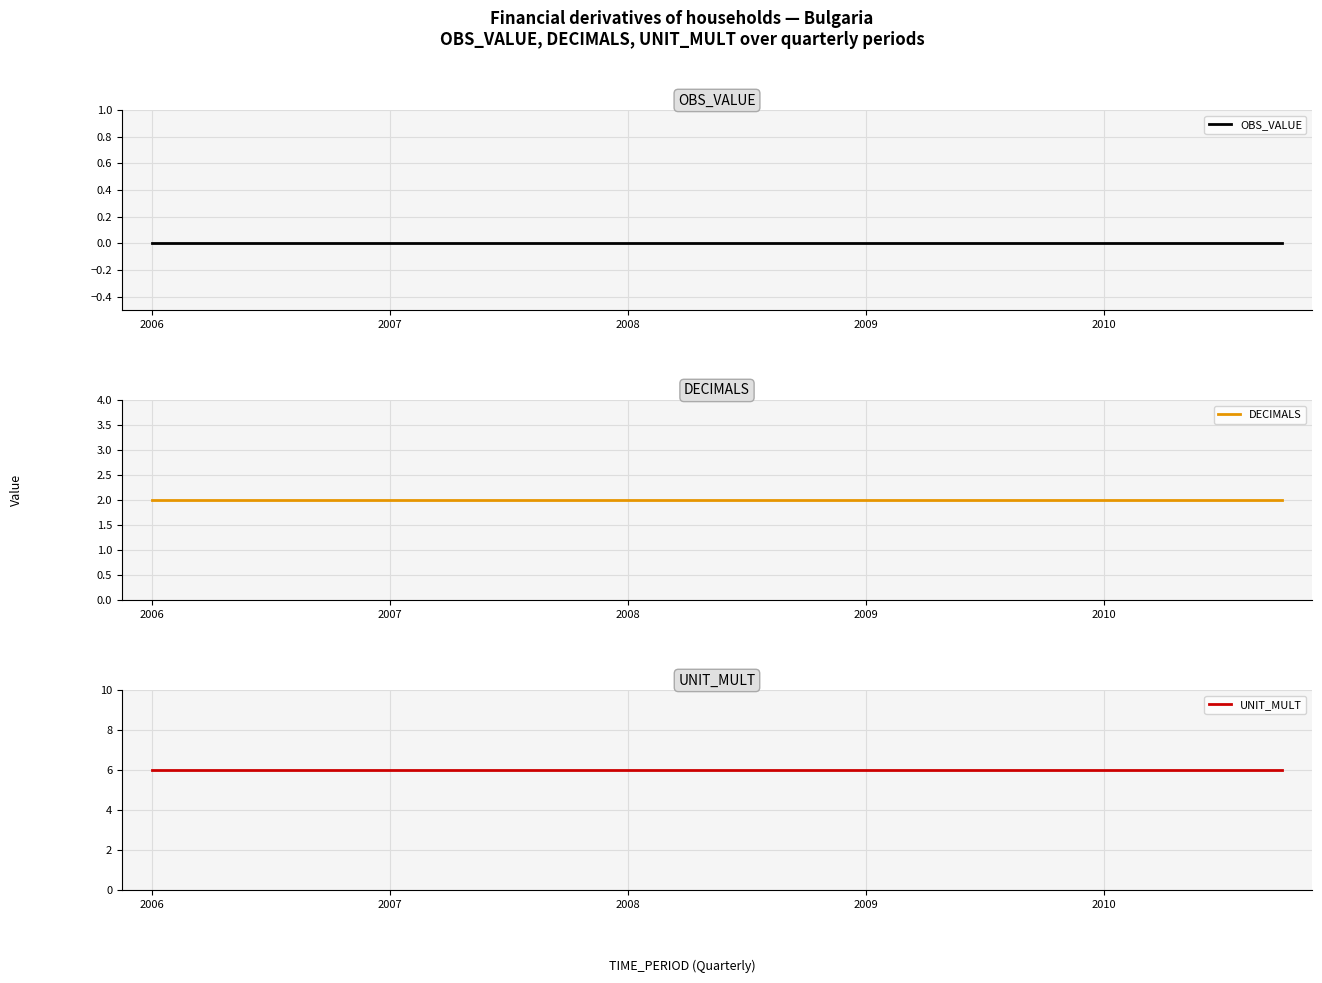

Where is OBS_VALUE nearest to the value 0?

2006